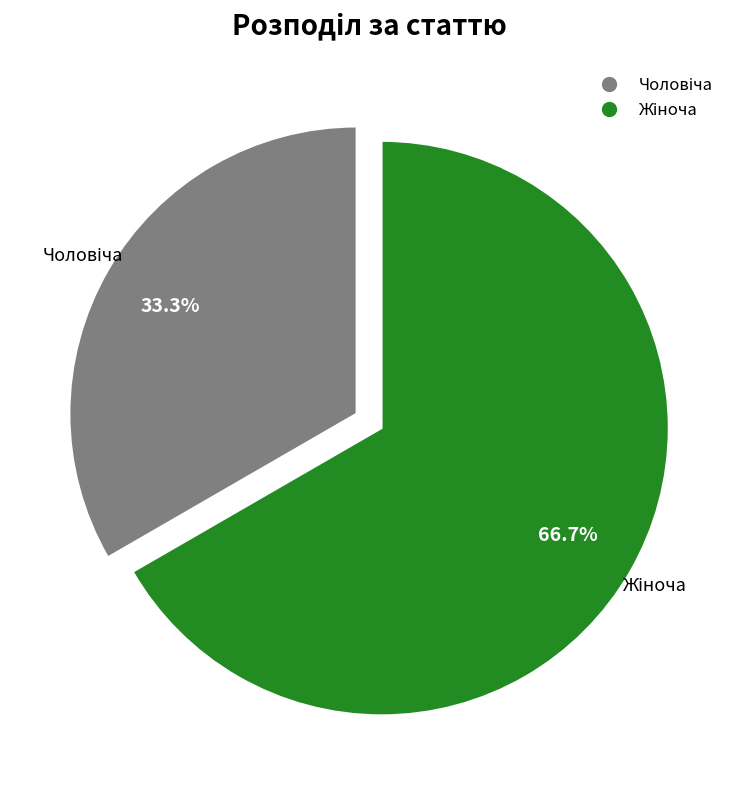

Is there any slice that represents more than half of the pie?

Yes